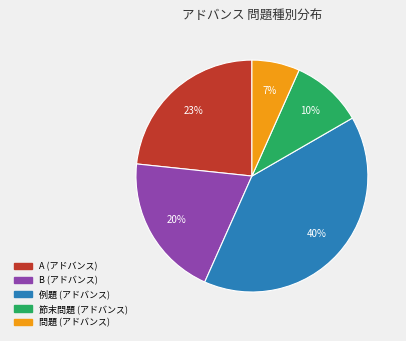

To the nearest percent, what is the difference between the B and 問題 slice percentages?

13%